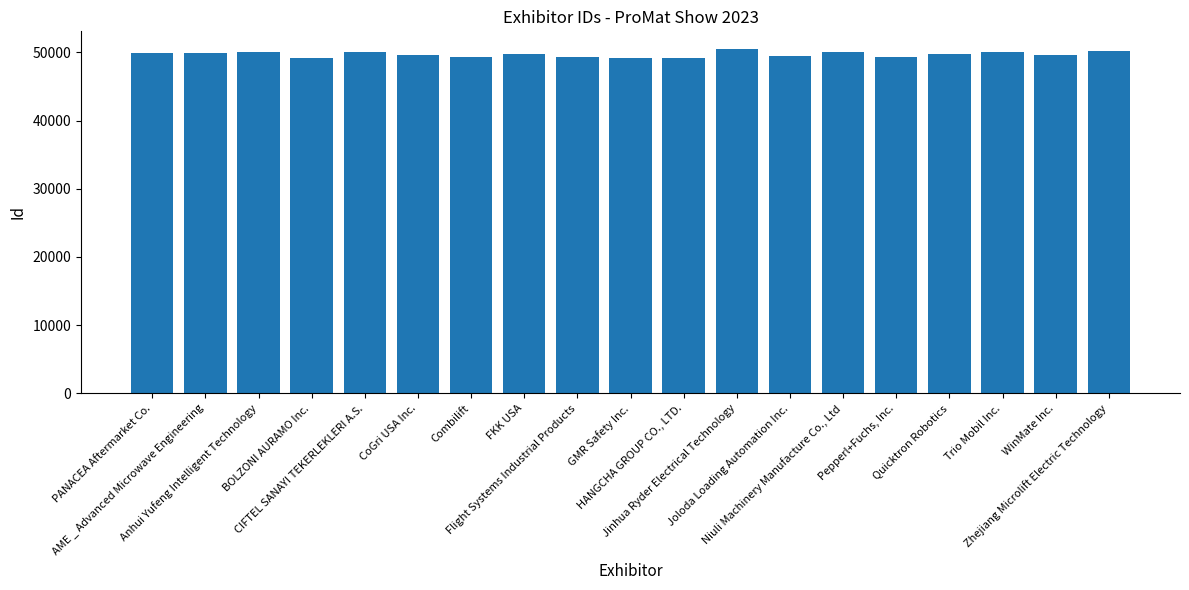

What is the value of the 1st bar from the left?

49957